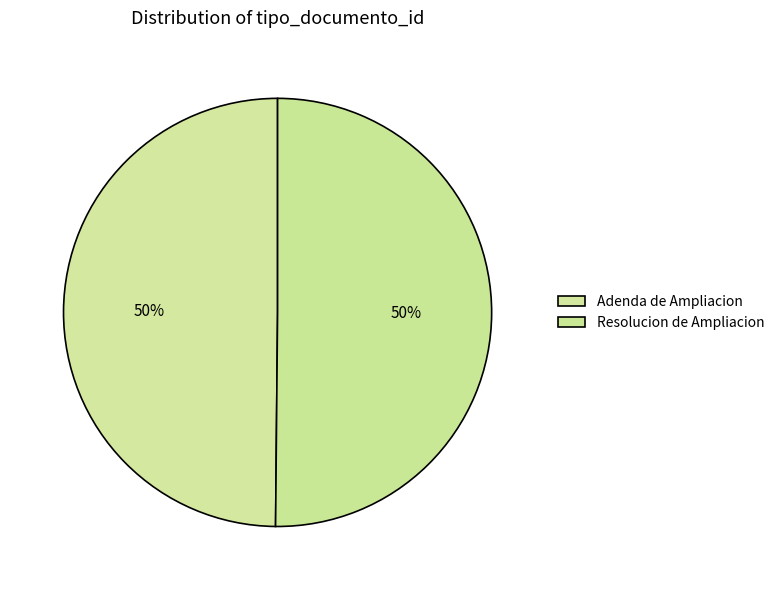

Which has a higher value, Resolucion de Ampliacion or Adenda de Ampliacion?

Resolucion de Ampliacion